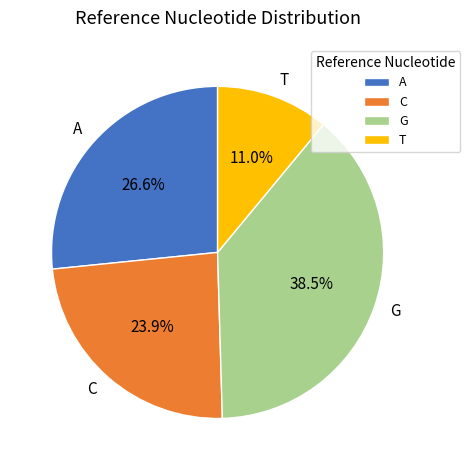

To the nearest percent, what percentage of the pie is C?

24%